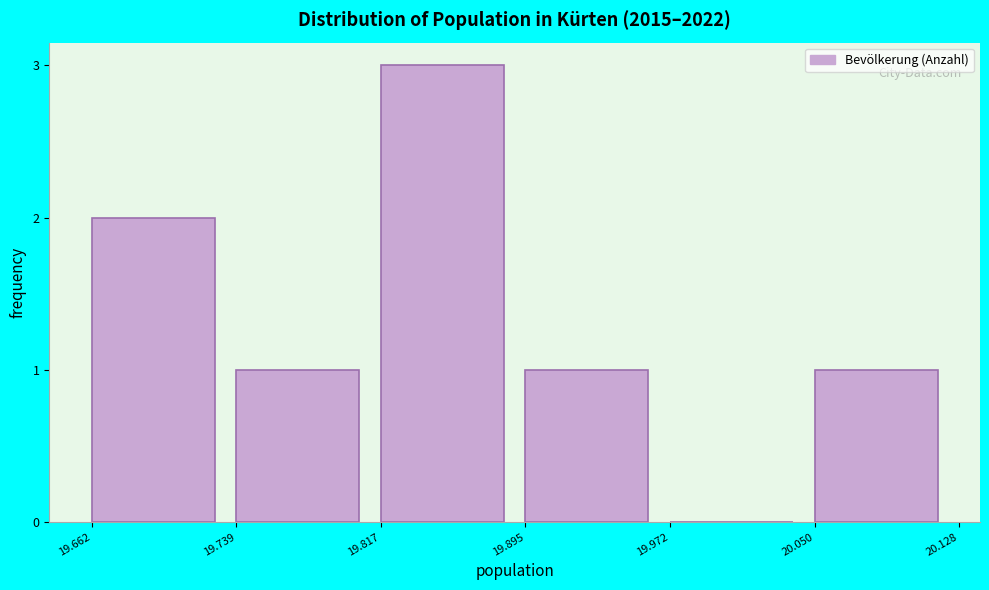

Reading left to right, extract all data points from this chart.

19.662=2	19.739=1	19.817=3	19.895=1	19.972=0	20.050=1